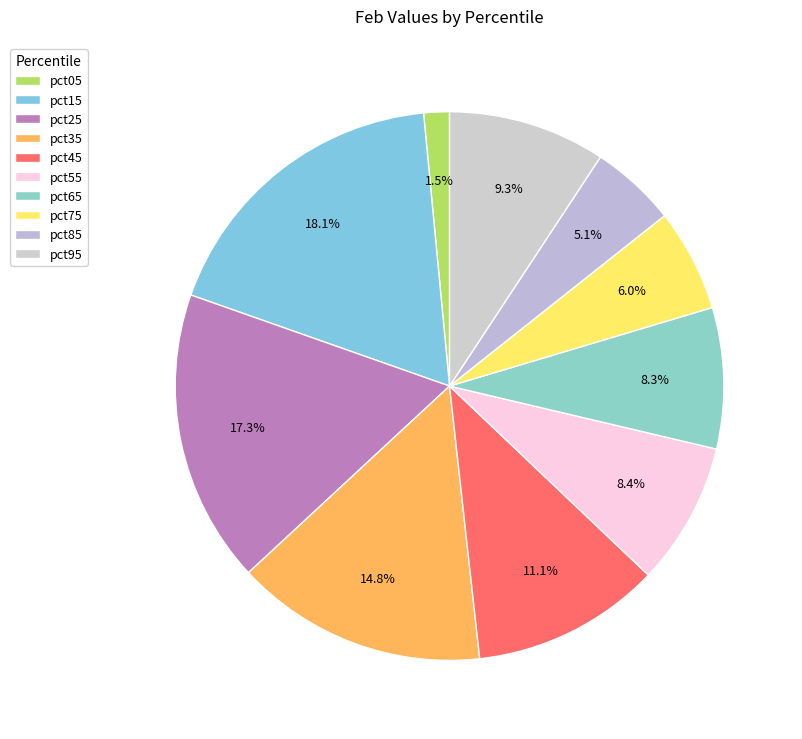

Does any single category account for the majority?

No